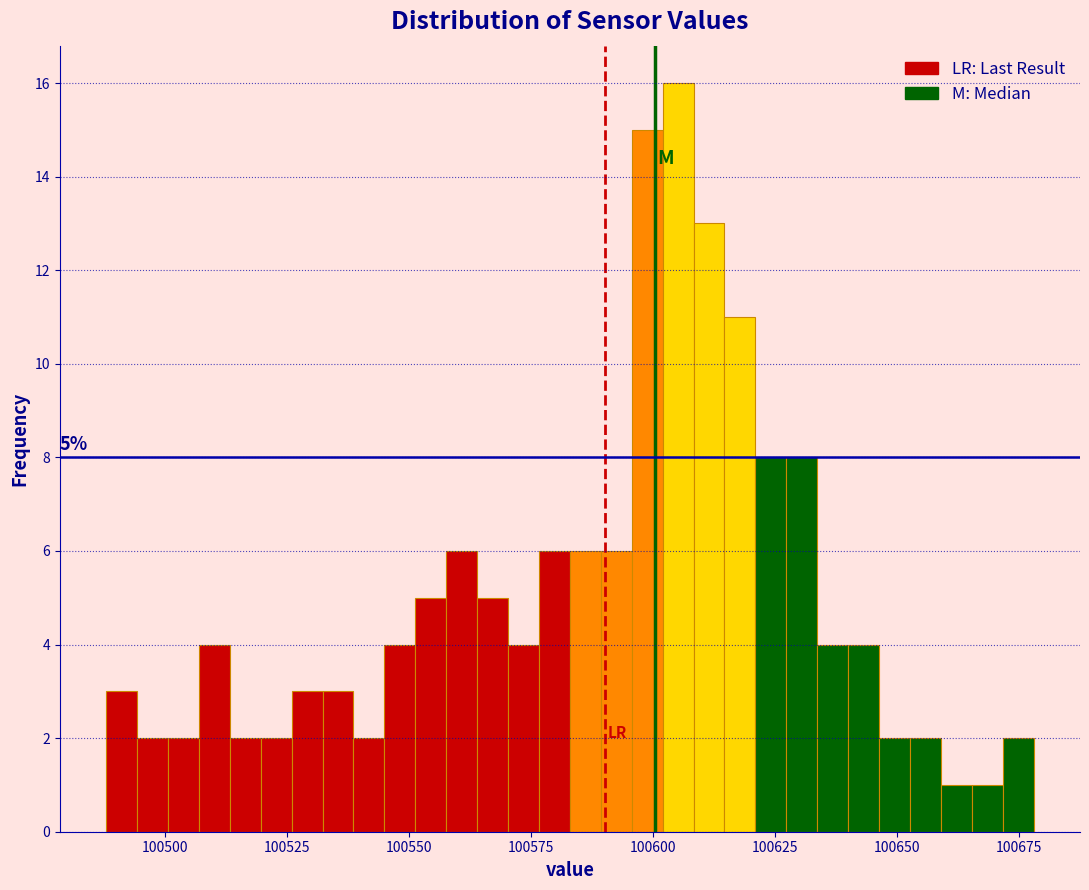

Read against the x-axis, roughly where is the centre of the tallest bar?

100605